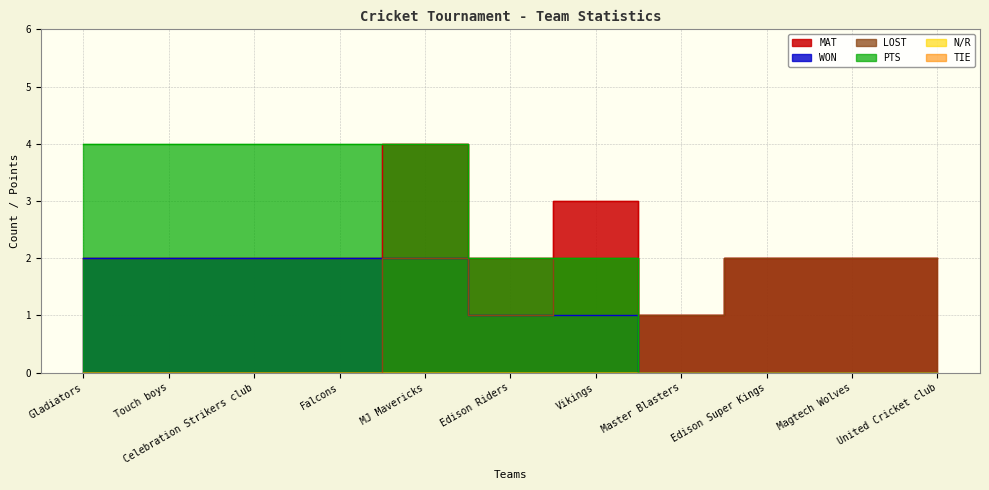

Which series has the largest range (max minus min)?

PTS